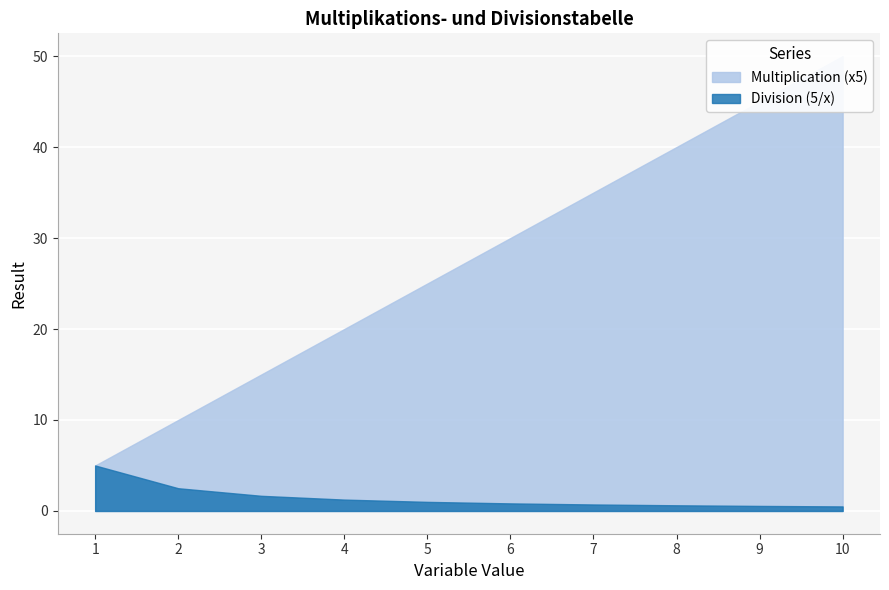

What is the difference between the maximum and second lowest values in the Multiplication (x5) series?

40.0